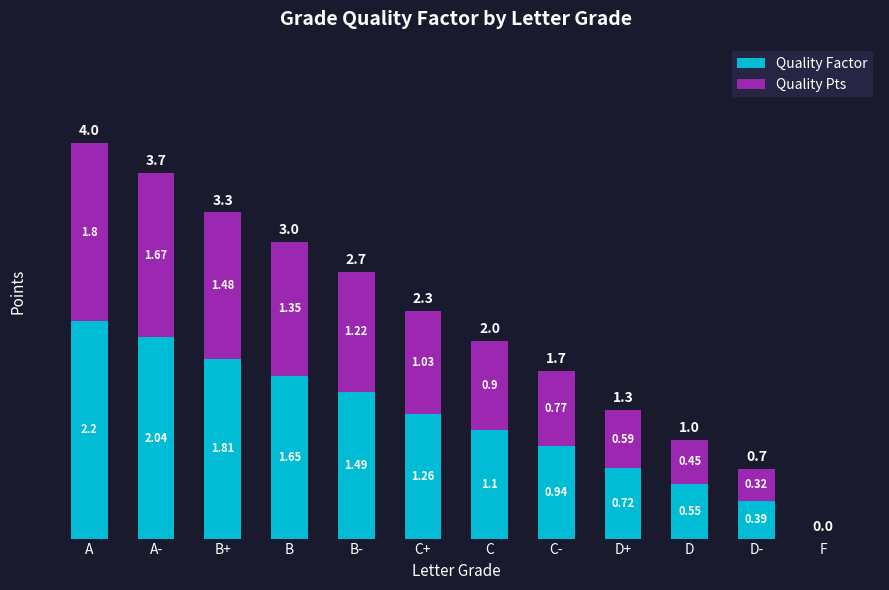

How many data points does each series have?

12